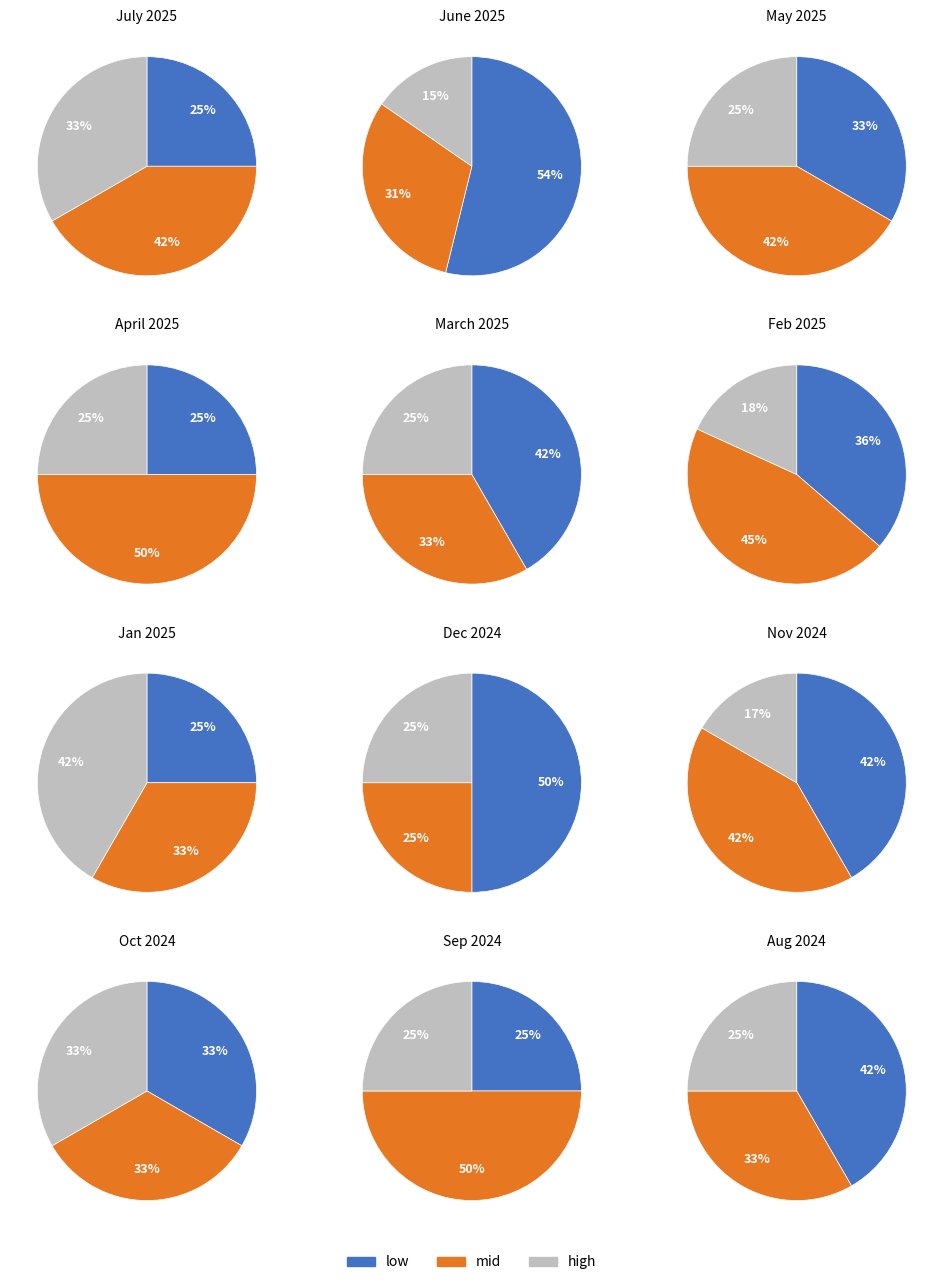

Is 2025-07-14 the majority of the pie?

No